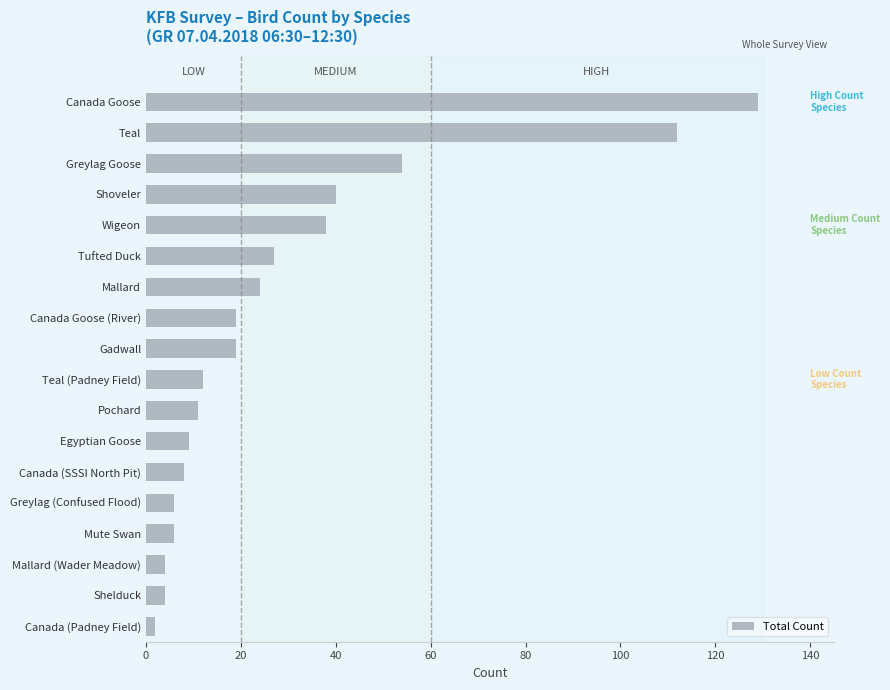

The chart shows a value of 12 at Canada Goose (River). True or false?

False